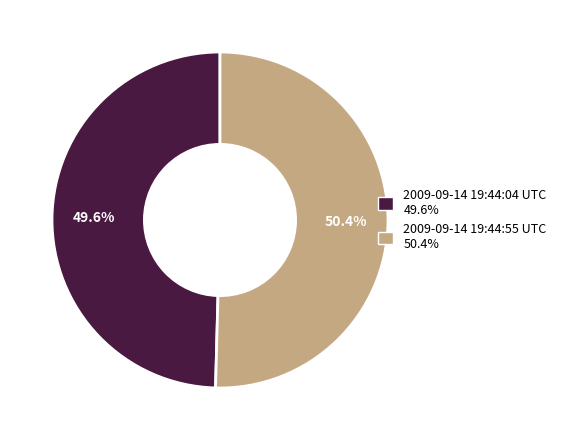

To the nearest percent, what is the average slice percentage?

50%